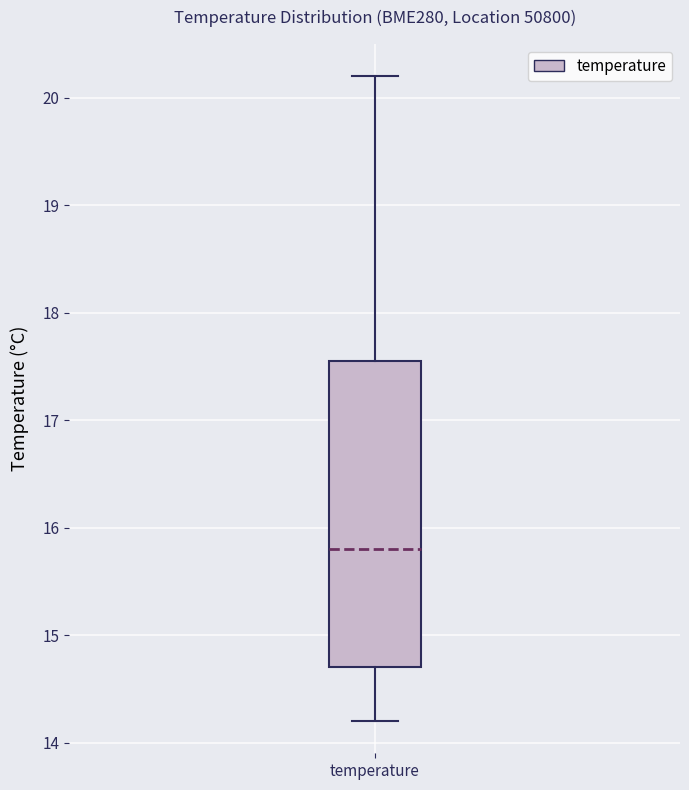

Transcribe this box plot: give where the median line is, the range the box spans, and where the two whiskers end, as read against the y-axis. The values are not printed on the chart, so give them approximately, as read against the axis.

median 15.8, box 14.7 to 17.6, whiskers 14.2 to 20.2